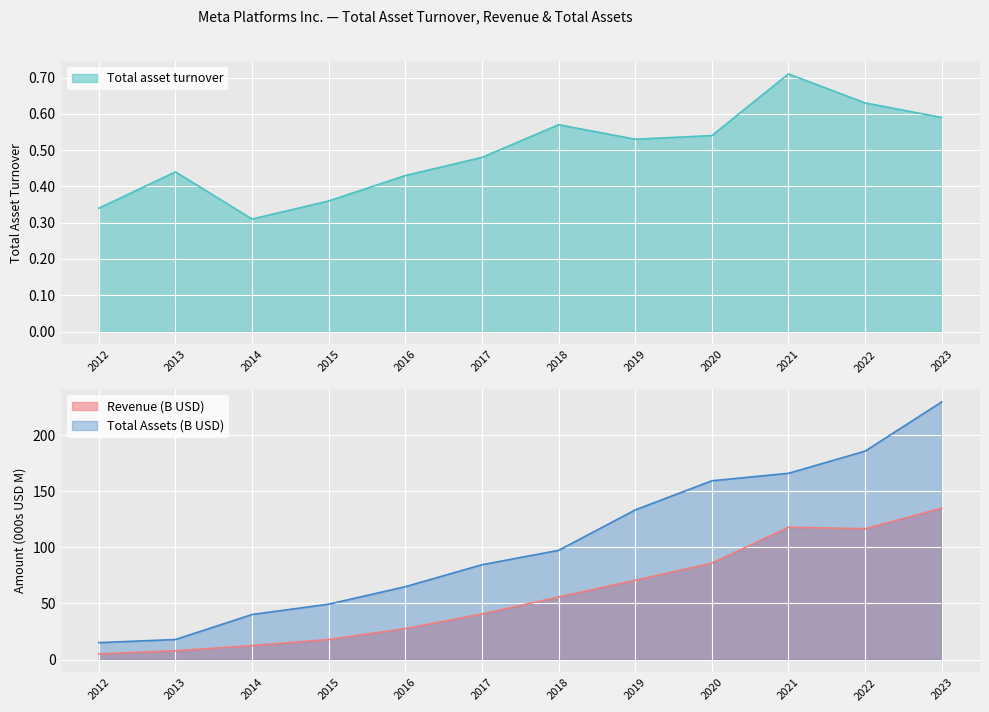

Reading right to left, list all the values displayed in this chart.

Total asset turnover: 0.6	0.6	0.7	0.5	0.5	0.6	0.5	0.4	0.4	0.3	0.4	0.3
Revenue: 134.9	116.6	117.9	86.0	70.7	55.8	40.7	27.6	17.9	12.5	7.9	5.1
Total assets: 229.6	185.7	166.0	159.3	133.4	97.3	84.5	65.0	49.4	40.2	17.9	15.1